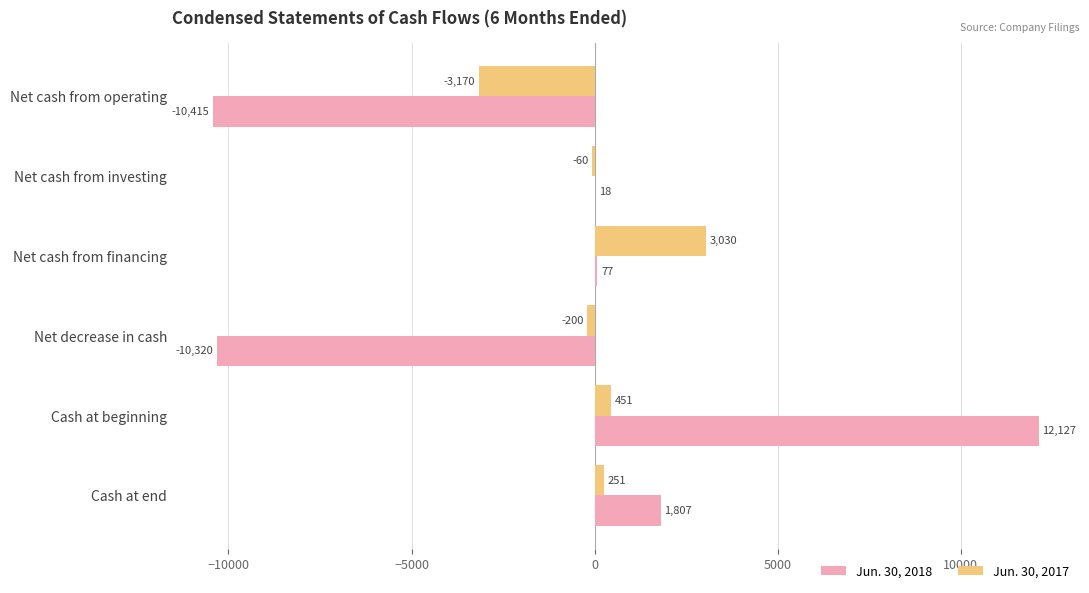

At which label does Jun. 30, 2017 reach its peak?

Net cash from financing